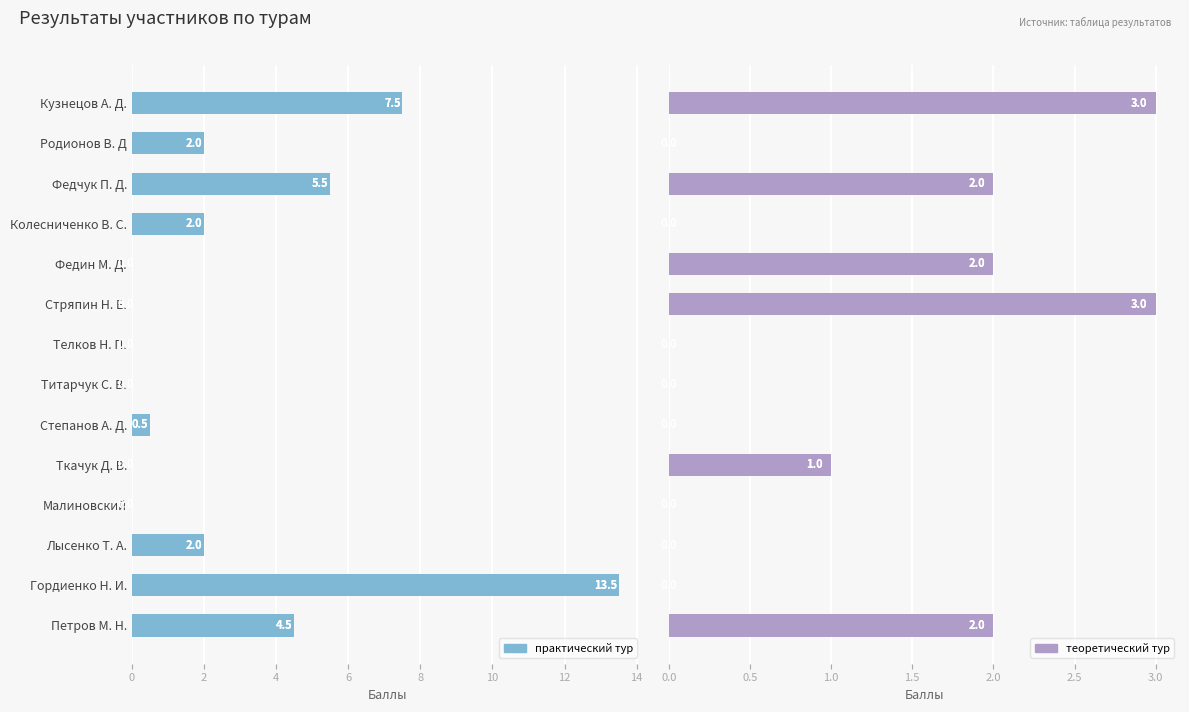

List the series in order of their peak value, highest first.

практический тур, теоретический тур